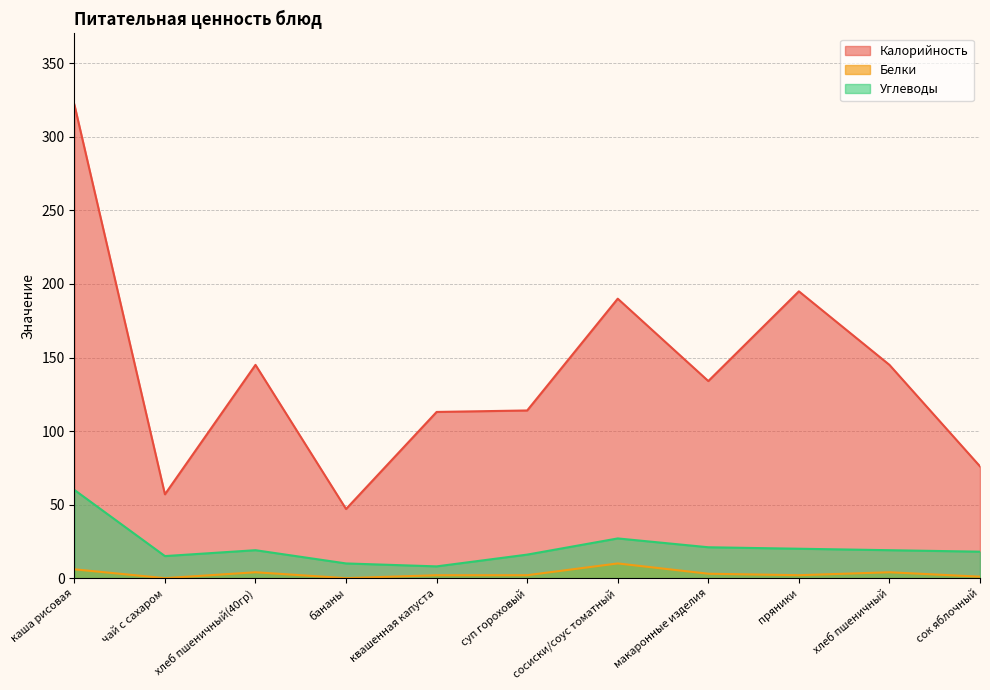

What is the difference between the highest and lowest values at сосиски/соус томатный?

180